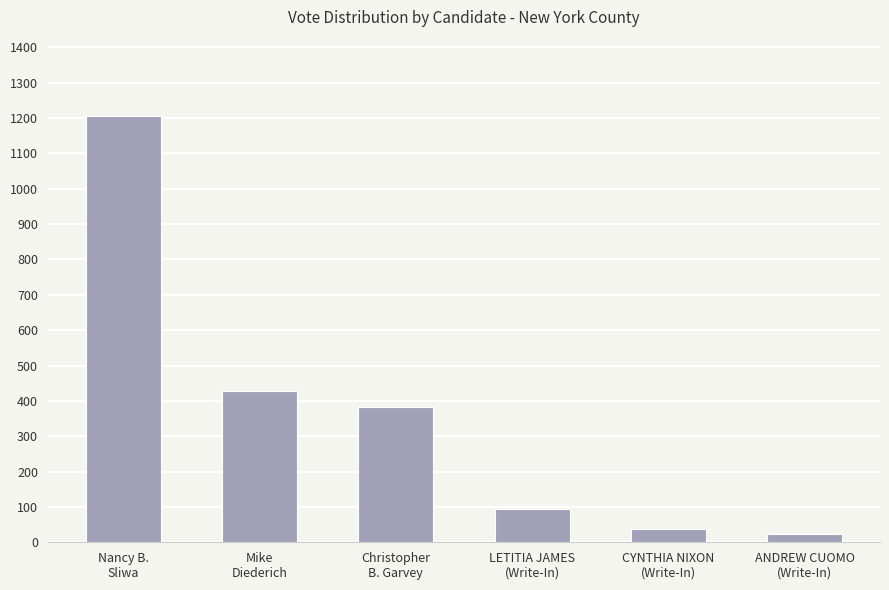

Rank the categories by value from lowest to highest.

ANDREW CUOMO
(Write-In), CYNTHIA NIXON
(Write-In), LETITIA JAMES
(Write-In), Christopher
B. Garvey, Mike
Diederich, Nancy B.
Sliwa